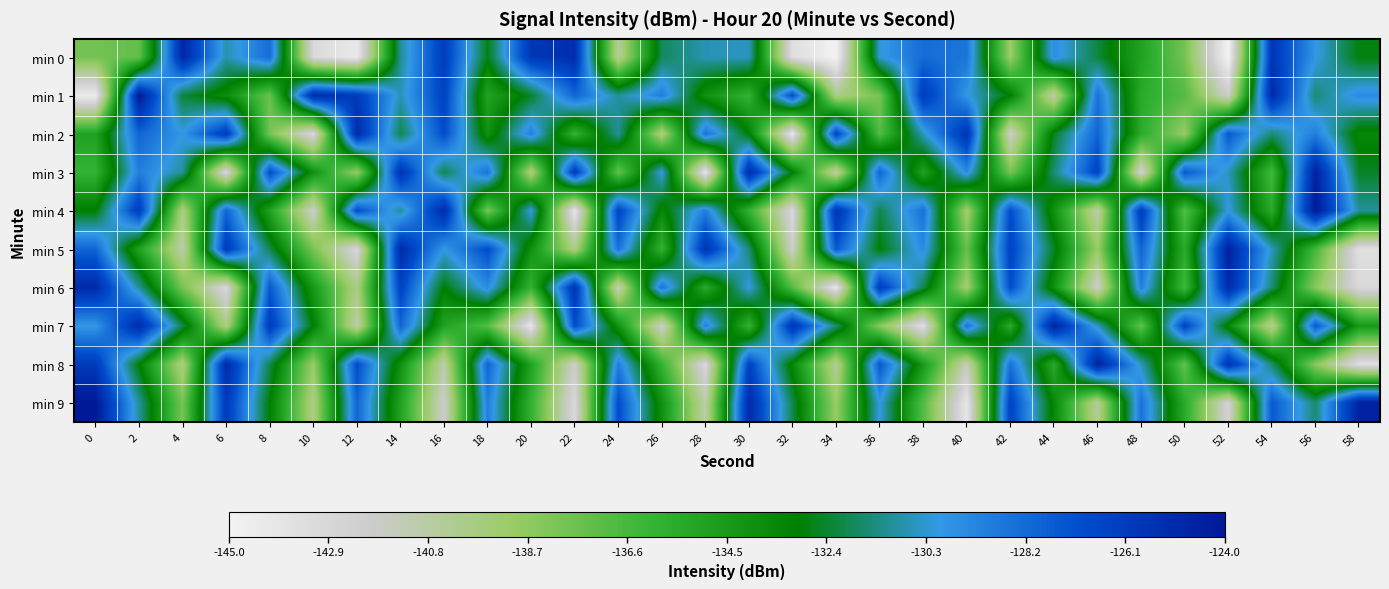

Reading left to right, list all the values displayed in this chart.

min 0: 0=-137.9	2=-137.4	4=-124.8	6=-130.7	8=-128.3	10=-143.0	12=-144.3	14=-131.1	16=-126.1	18=-132.7	20=-125.8	22=-125.3	24=-140.6	26=-131.8	28=-130.7	30=-130.5	32=-143.5	34=-145.0	36=-130.2	38=-128.3	40=-128.6	42=-139.1	44=-129.6	46=-132.2	48=-135.0	50=-137.9	52=-145.0	54=-125.7	56=-129.9	58=-132.9
min 1: 0=-144.5	2=-124.0	4=-132.3	6=-133.7	8=-137.6	10=-125.0	12=-126.0	14=-130.6	16=-126.5	18=-135.0	20=-132.5	22=-128.0	24=-131.0	26=-129.0	28=-134.0	30=-136.0	32=-127.0	34=-140.0	36=-138.0	38=-126.0	40=-130.0	42=-133.0	44=-141.0	46=-128.5	48=-135.5	50=-137.0	52=-142.0	54=-125.0	56=-131.5	58=-129.5
min 2: 0=-135.0	2=-128.0	4=-130.0	6=-126.0	8=-138.0	10=-143.0	12=-125.0	14=-132.0	16=-127.0	18=-134.0	20=-129.0	22=-136.0	24=-131.0	26=-140.0	28=-128.5	30=-133.0	32=-144.0	34=-126.5	36=-137.0	38=-130.5	40=-125.5	42=-142.0	44=-132.5	46=-128.0	48=-135.5	50=-139.0	52=-127.5	54=-131.5	56=-129.0	58=-133.5
min 3: 0=-136.0	2=-129.0	4=-131.0	6=-143.0	8=-127.0	10=-134.0	12=-139.0	14=-125.5	16=-132.0	18=-128.5	20=-140.0	22=-126.0	24=-137.5	26=-130.0	28=-144.0	30=-125.0	32=-133.0	34=-141.0	36=-128.0	38=-135.0	40=-129.5	42=-138.0	44=-131.5	46=-126.5	48=-142.5	50=-127.5	52=-130.5	54=-136.5	56=-124.5	58=-132.5
min 4: 0=-133.0	2=-126.0	4=-140.0	6=-128.0	8=-135.0	10=-142.0	12=-127.0	14=-131.0	16=-125.0	18=-138.0	20=-130.0	22=-144.0	24=-126.5	26=-133.5	28=-129.0	30=-136.0	32=-143.0	34=-125.5	36=-132.0	38=-128.5	40=-139.5	42=-127.0	44=-134.0	46=-141.0	48=-126.0	50=-137.0	52=-130.0	54=-135.5	56=-124.0	58=-131.0
min 5: 0=-128.0	2=-135.0	4=-141.0	6=-126.0	8=-132.0	10=-138.0	12=-143.0	14=-125.0	16=-130.0	18=-127.0	20=-134.0	22=-140.0	24=-128.5	26=-136.0	28=-125.5	30=-131.5	32=-142.0	34=-127.5	36=-133.0	38=-129.5	40=-137.5	42=-126.5	44=-132.5	46=-139.0	48=-128.0	50=-135.5	52=-124.5	54=-130.5	56=-136.5	58=-143.5
min 6: 0=-125.0	2=-131.0	4=-138.0	6=-143.0	8=-127.5	10=-134.5	12=-140.0	14=-126.5	16=-133.0	18=-129.5	20=-136.0	22=-125.5	24=-141.5	26=-128.5	28=-135.5	30=-130.0	32=-137.0	34=-144.0	36=-126.0	38=-132.0	40=-139.5	42=-127.0	44=-134.0	46=-142.0	48=-129.0	50=-136.5	52=-125.0	54=-131.5	56=-138.5	58=-143.0
min 7: 0=-130.0	2=-125.0	4=-132.0	6=-140.0	8=-126.0	10=-133.0	12=-141.0	14=-128.0	16=-135.0	18=-137.0	20=-144.0	22=-127.0	24=-134.0	26=-142.0	28=-129.0	30=-136.0	32=-125.5	34=-131.5	36=-138.5	38=-143.5	40=-128.5	42=-135.5	44=-124.5	46=-130.5	48=-137.5	50=-126.5	52=-133.5	54=-140.5	56=-127.5	58=-134.5
min 8: 0=-126.0	2=-133.0	4=-140.0	6=-125.0	8=-132.0	10=-139.0	12=-127.0	14=-134.0	16=-141.0	18=-128.0	20=-135.0	22=-142.0	24=-129.0	26=-136.0	28=-143.0	30=-126.5	32=-133.5	34=-140.5	36=-127.5	38=-134.5	40=-141.5	42=-128.5	44=-135.5	46=-124.5	48=-130.5	50=-137.5	52=-125.5	54=-131.5	56=-138.5	58=-143.5
min 9: 0=-124.0	2=-131.0	4=-138.0	6=-126.0	8=-133.0	10=-140.0	12=-128.0	14=-135.0	16=-142.0	18=-129.0	20=-136.0	22=-143.0	24=-127.0	26=-134.0	28=-141.0	30=-125.0	32=-132.0	34=-139.0	36=-130.0	38=-137.0	40=-144.0	42=-126.5	44=-133.5	46=-140.5	48=-128.5	50=-135.5	52=-142.5	54=-127.5	56=-131.5	58=-124.5